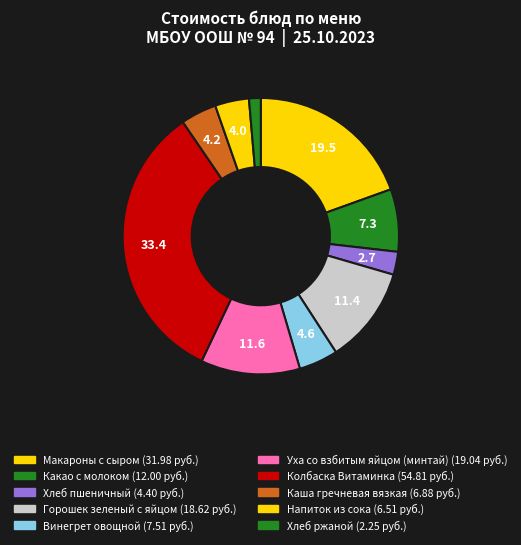

What portion of the pie excludes Винегрет овощной?

95.4%